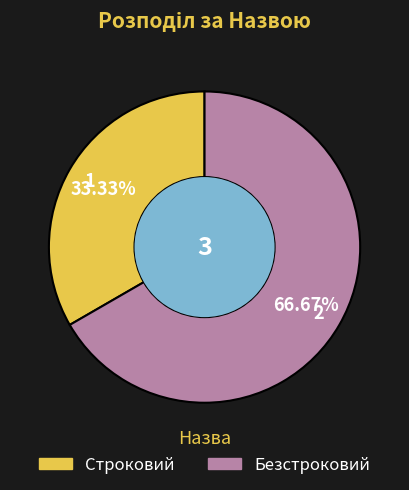

Which slice is the largest?

Безстроковий